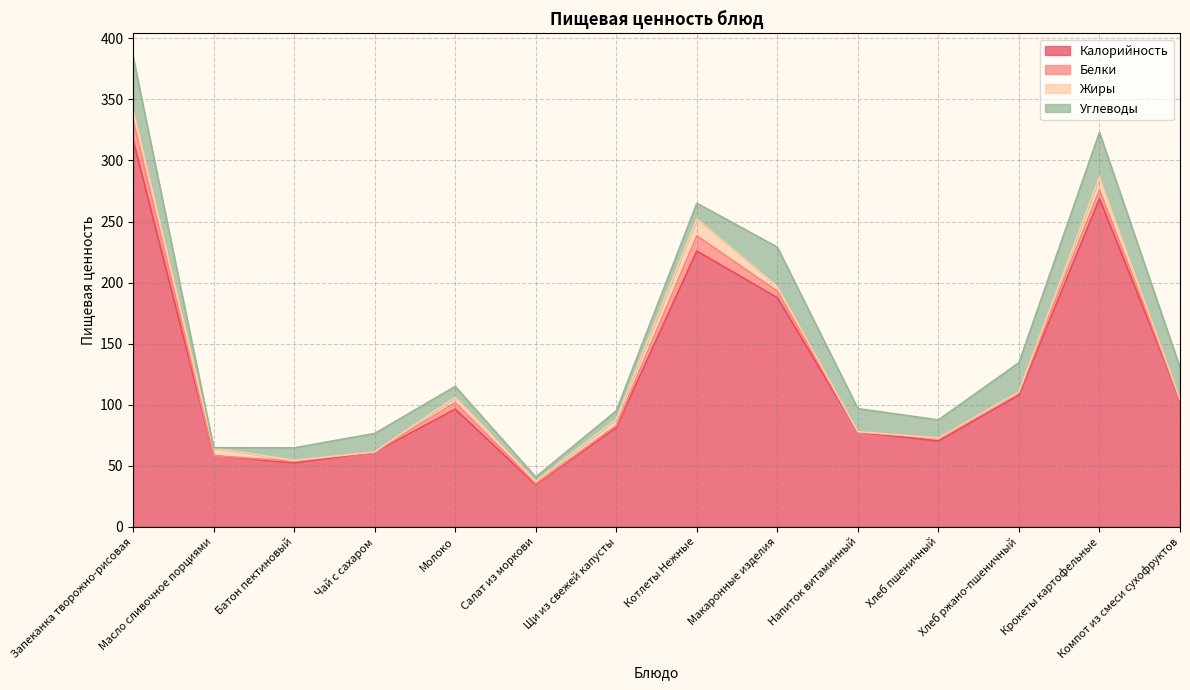

What is the value of the Углеводы point at the 5th from the left?

8.8